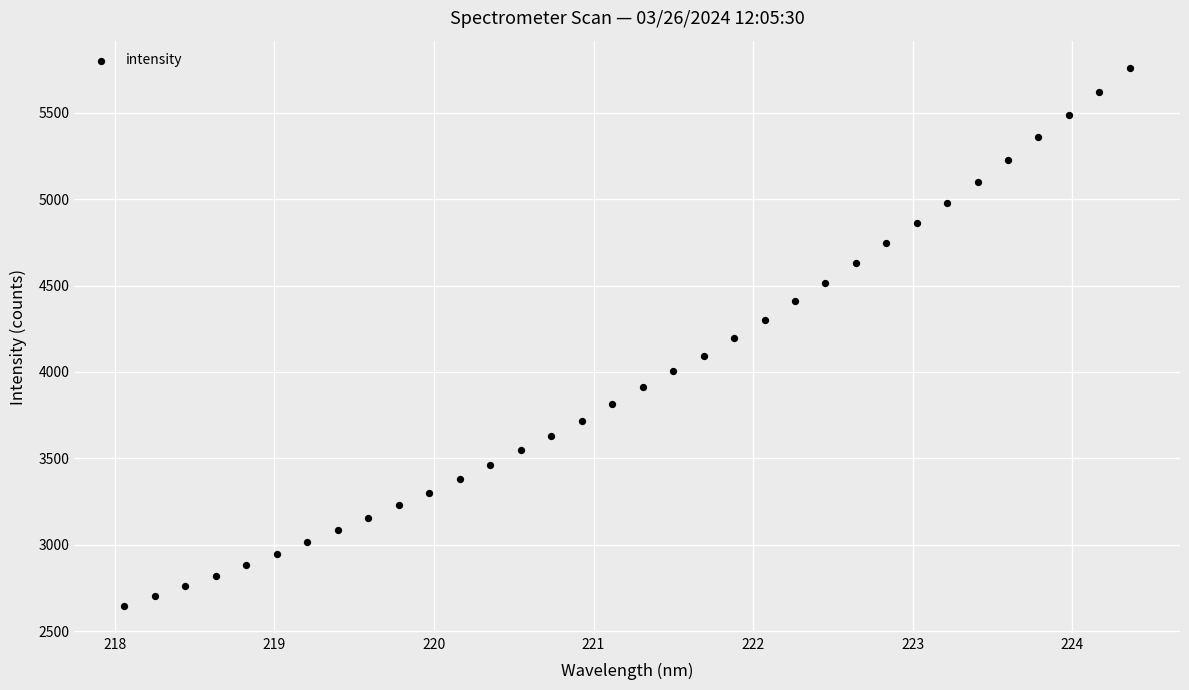

What is the range of X values (max minus min)?

6.3